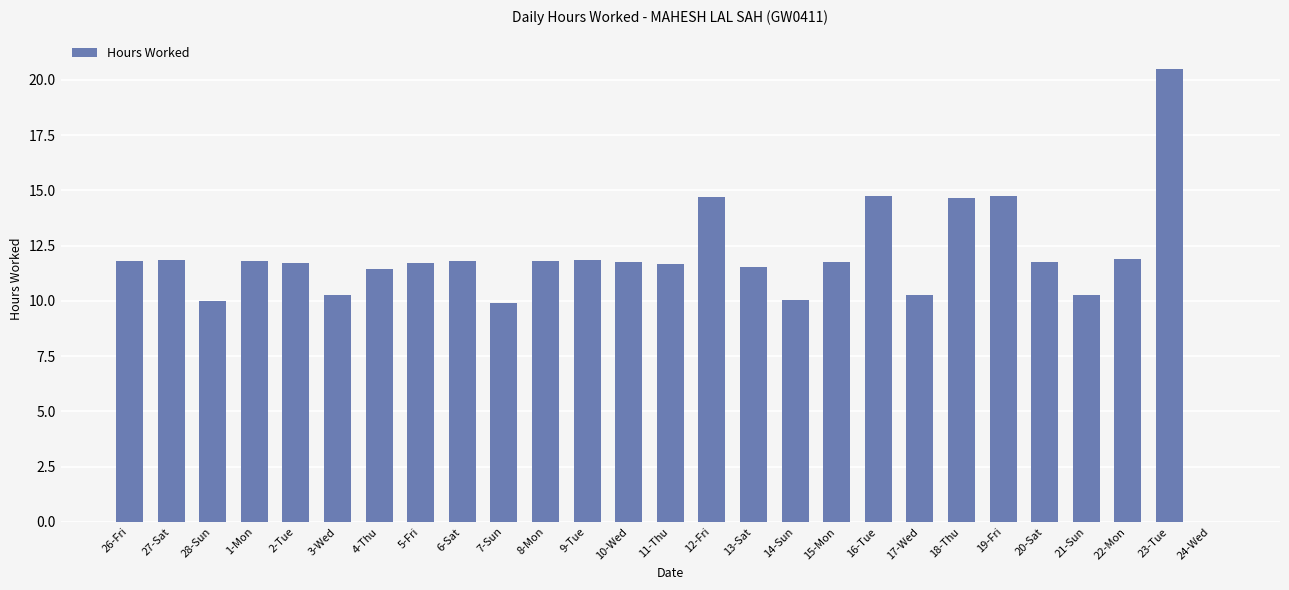

What is the sum of all values?

316.2